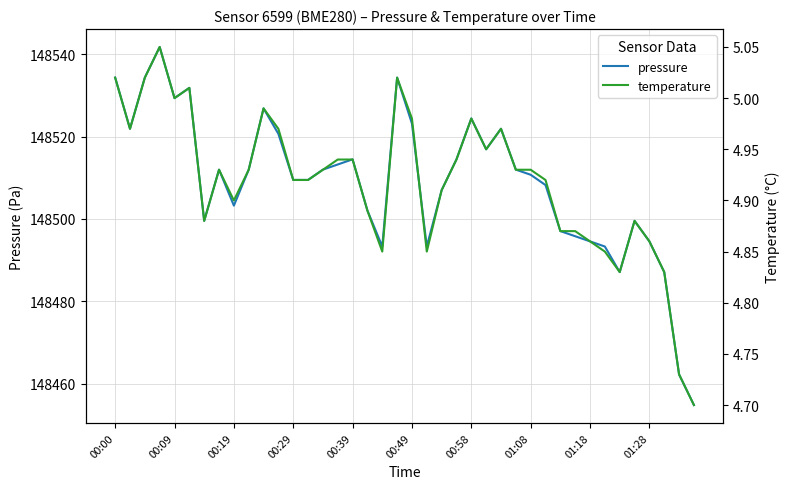

Which series has the largest total across all categories?

pressure